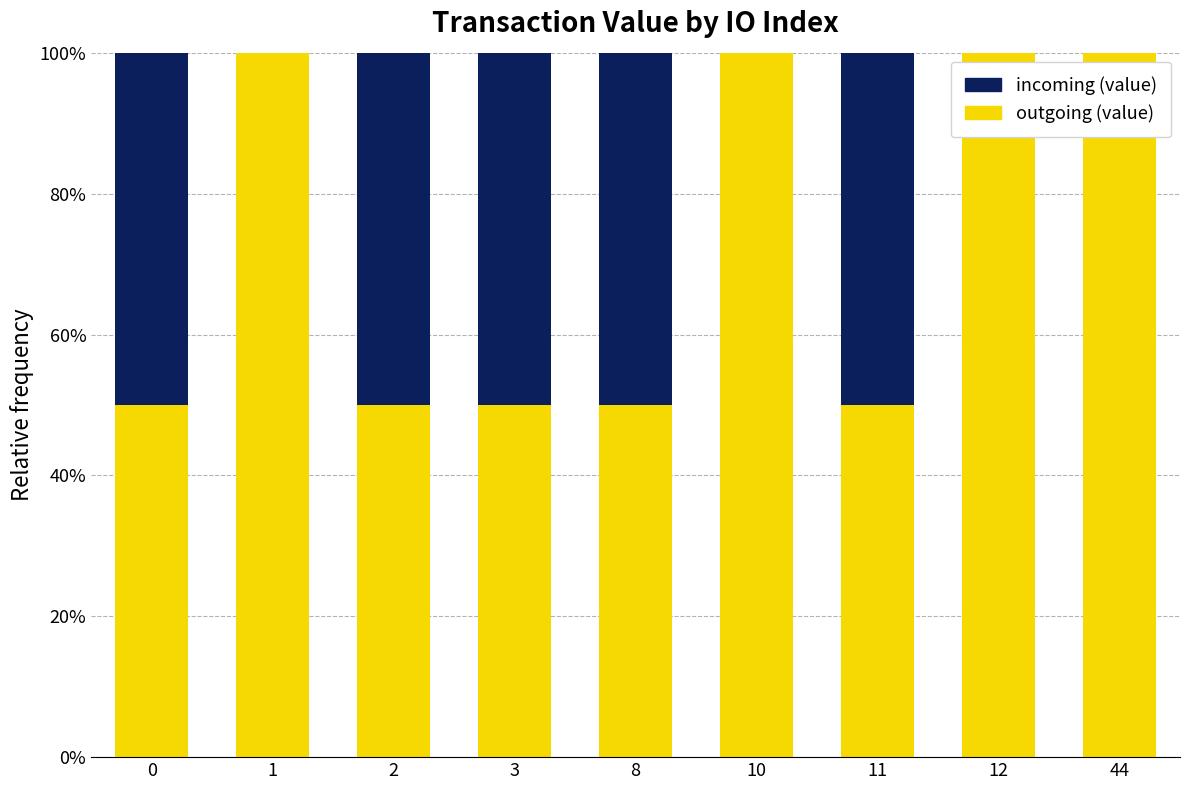

Does the chart contain stacked bars?

Yes